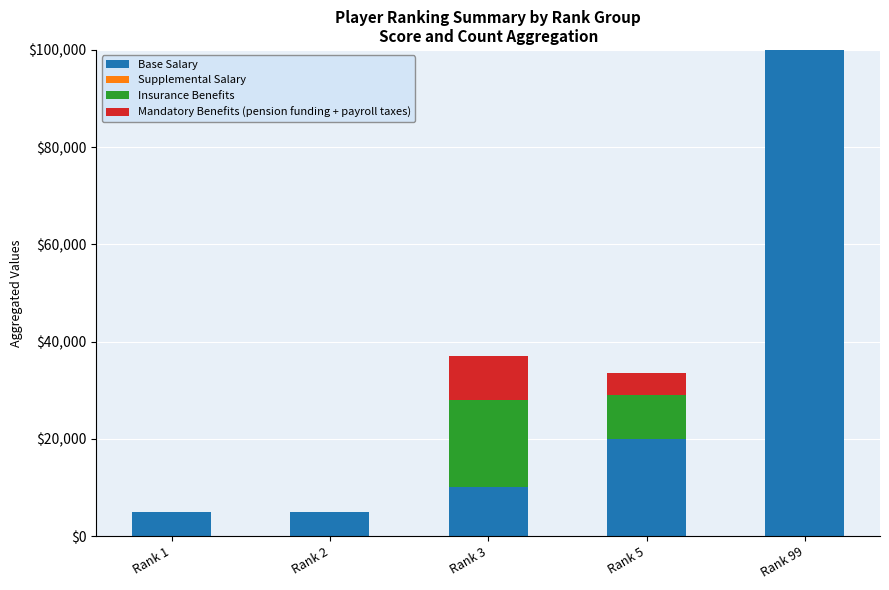

Which category has the highest value in the Base Salary series?

Rank 99